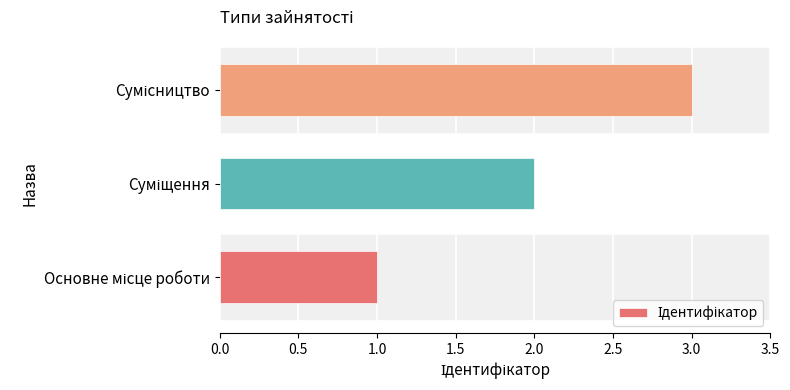

What is the sum of all values?

6